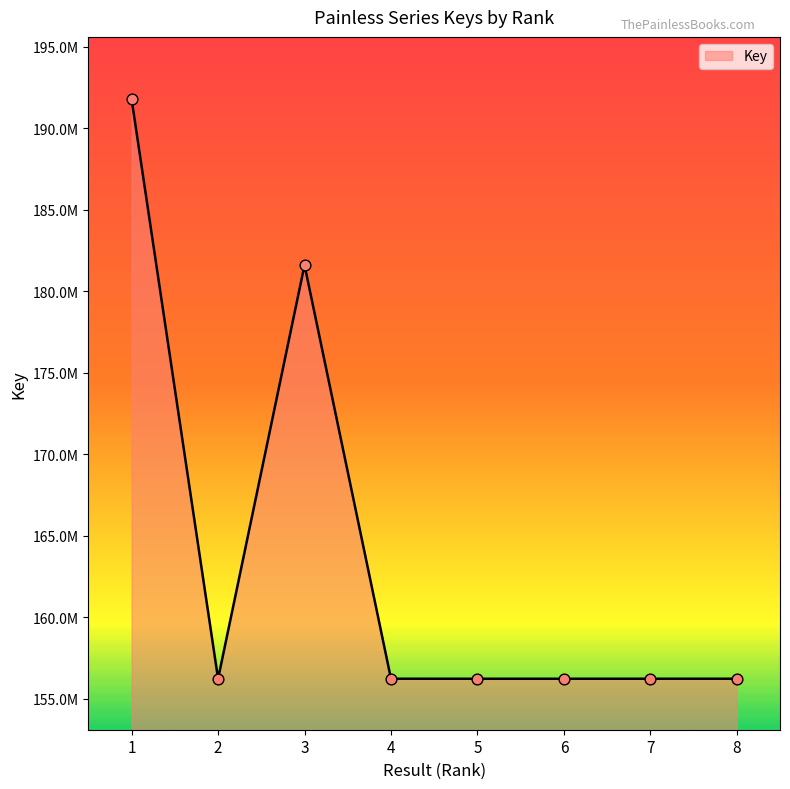

Between 6 and 3, which is larger?

3